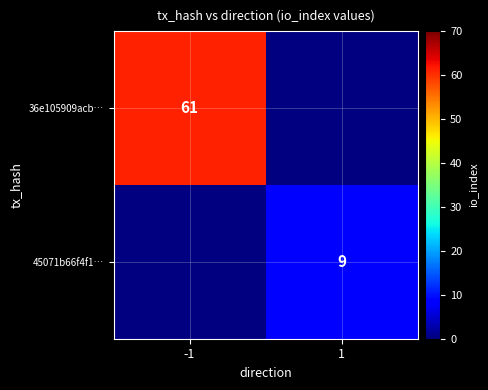

The value of 45071b66f4f1… at 1 is 3.5. True or false?

False